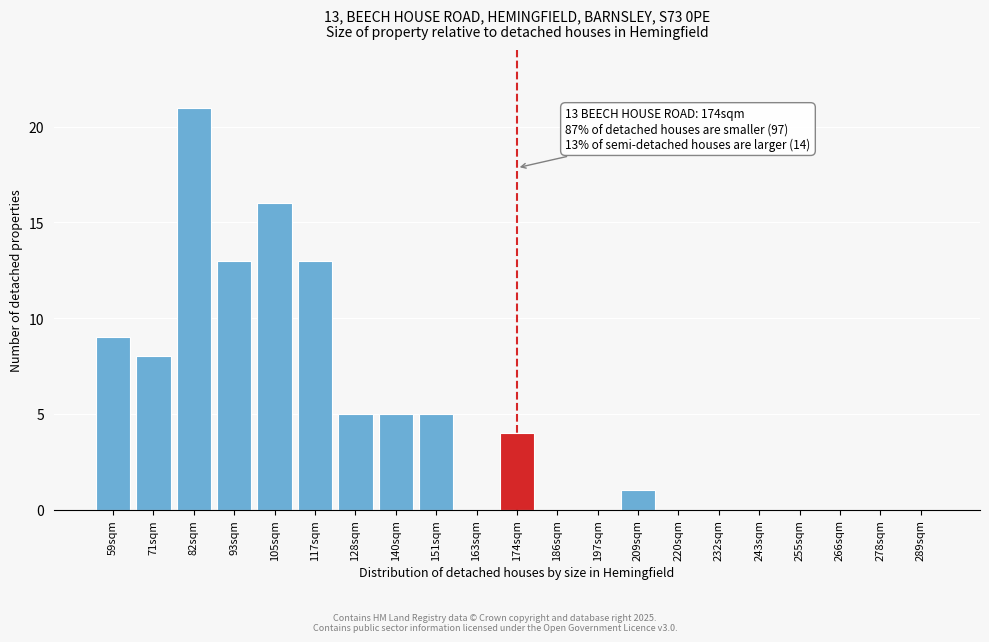

Reading left to right, extract all data points from this chart.

59sqm=9	71sqm=8	82sqm=21	93sqm=13	105sqm=16	117sqm=13	128sqm=5	140sqm=5	151sqm=5	163sqm=0	174sqm=4	186sqm=0	197sqm=0	209sqm=1	220sqm=0	232sqm=0	243sqm=0	255sqm=0	266sqm=0	278sqm=0	289sqm=0